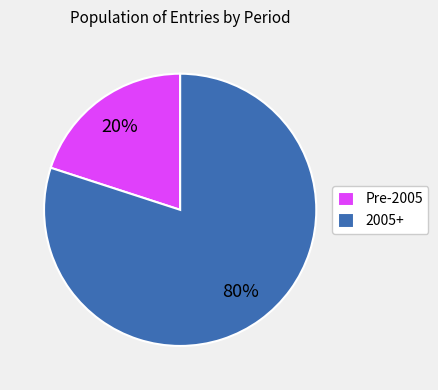

How many slices are in this pie chart?

2